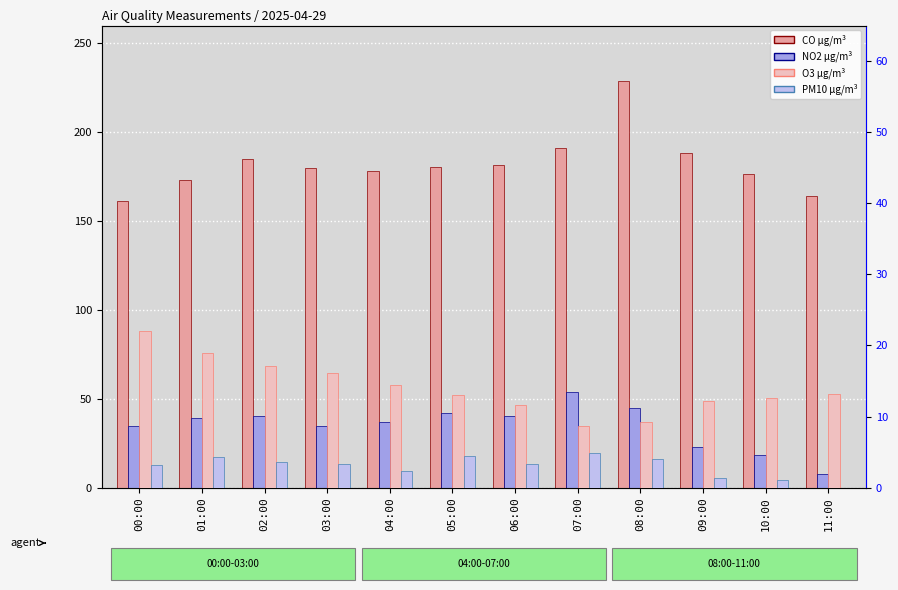

What is the sum of the O3 µg/m³ values at 01:00 and 05:00?

32.0